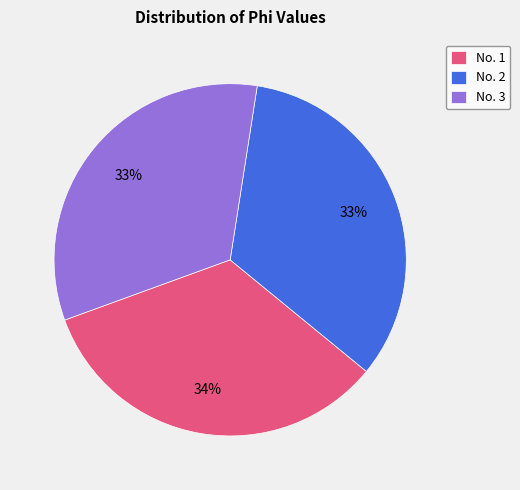

To the nearest percent, what is the average slice percentage?

33%